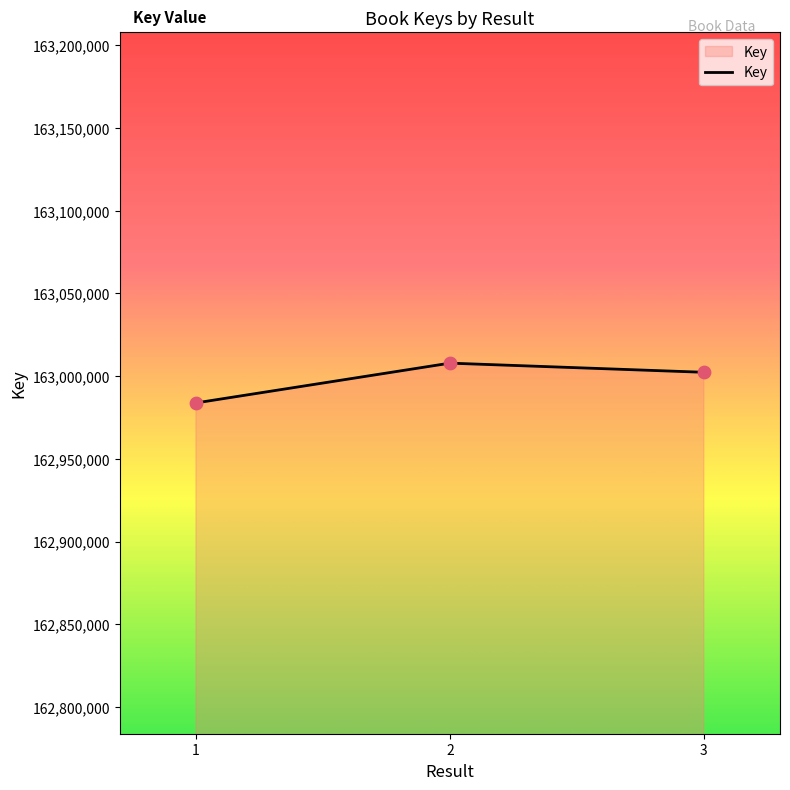

Approximately how many times larger is the value at 2 compared to 1?

1.0